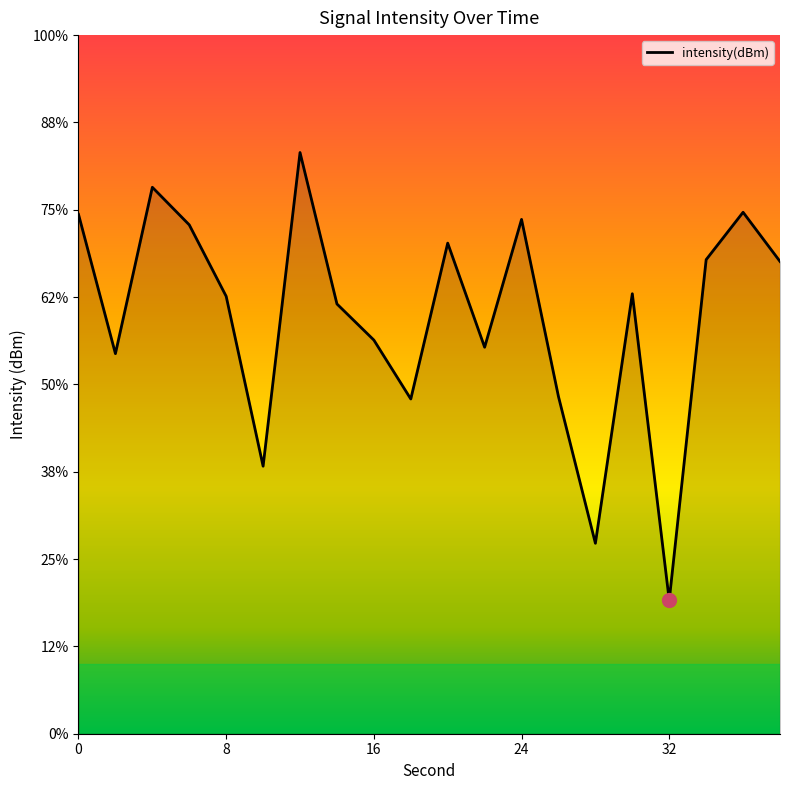

Is this an area chart (filled region under the line)?

No